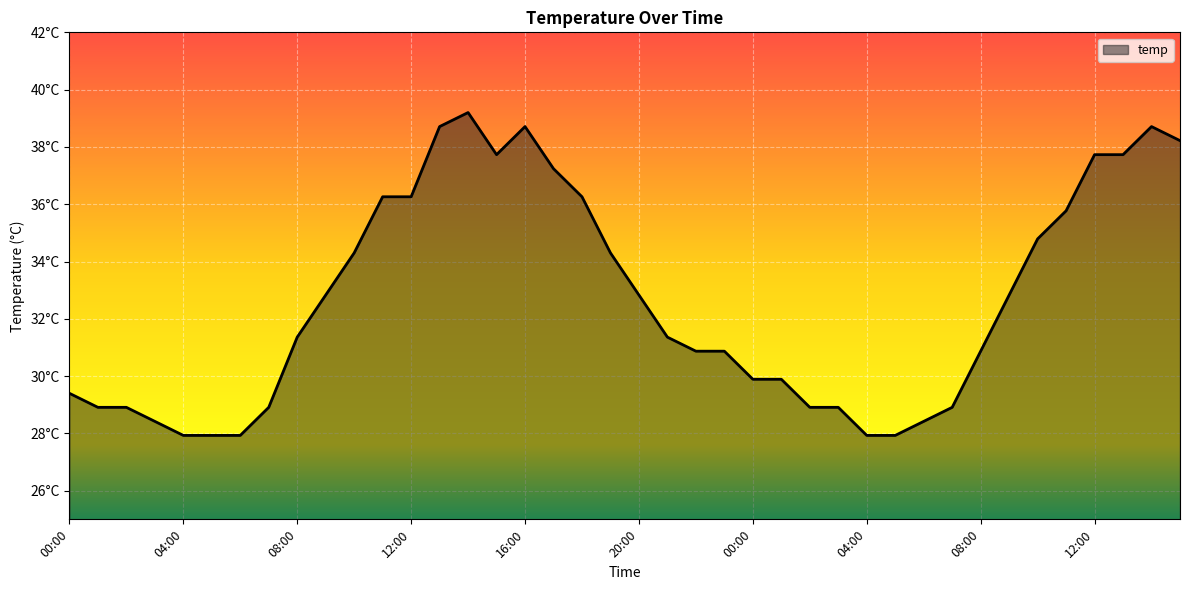

What is the difference between the maximum and minimum values?

11.3